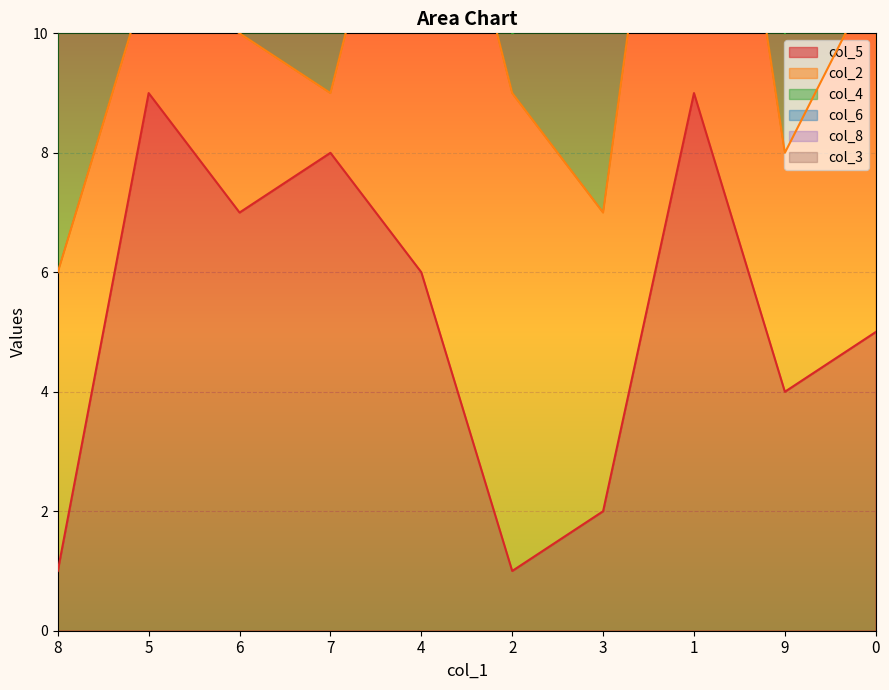

What is the value of the col_4_line point at the 2nd from the left?

14